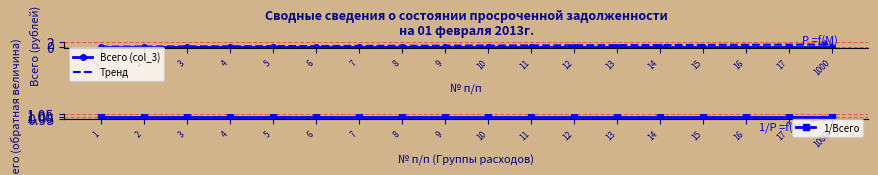

Which series has the widest spread of values?

Тренд